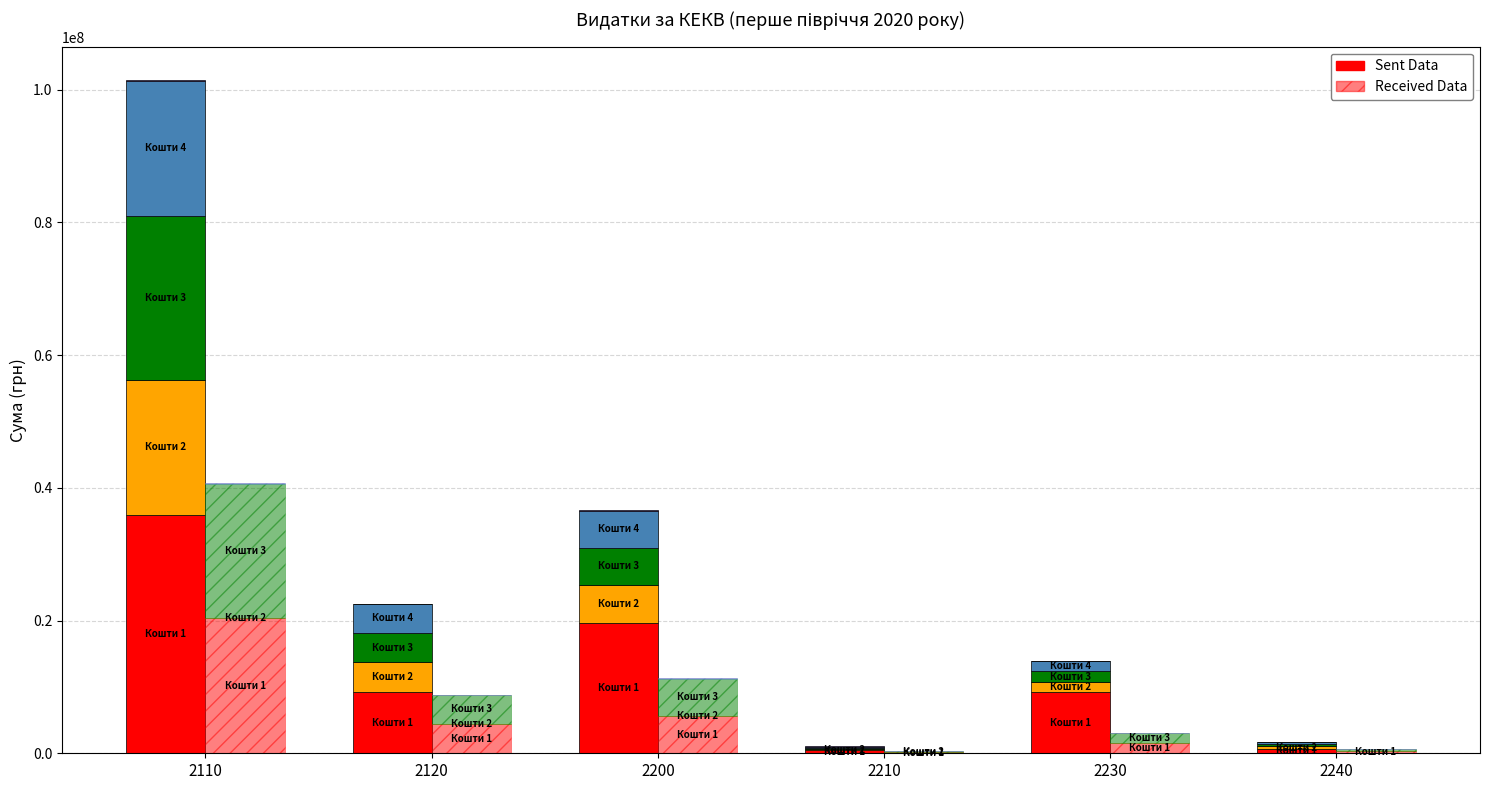

What is the value of the Received Data bar at the 2nd from the left?

4413172.6